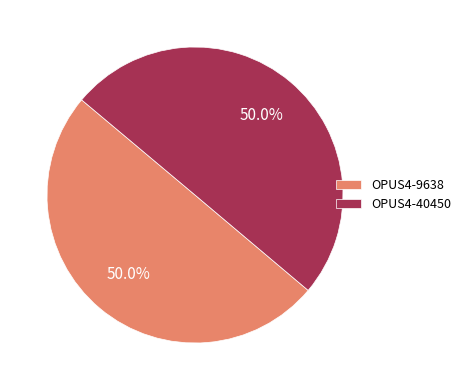

To the nearest percent, what is the combined percentage of OPUS4-40450 and OPUS4-9638?

100%